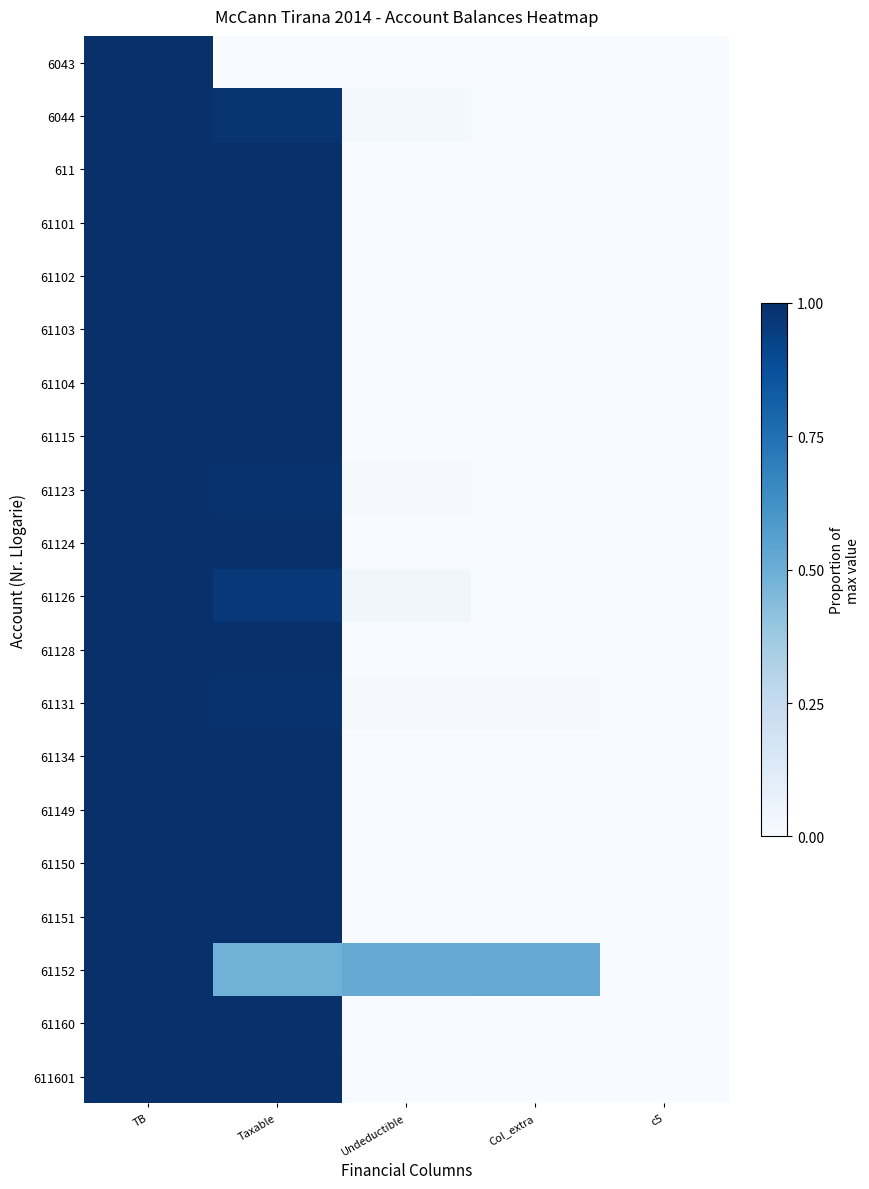

Rank the series by their maximum value, from lowest to highest.

6043, 6044, 611, 61101, 61102, 61103, 61104, 61115, 61123, 61124, 61126, 61128, 61131, 61134, 61149, 61150, 61151, 61152, 61160, 611601